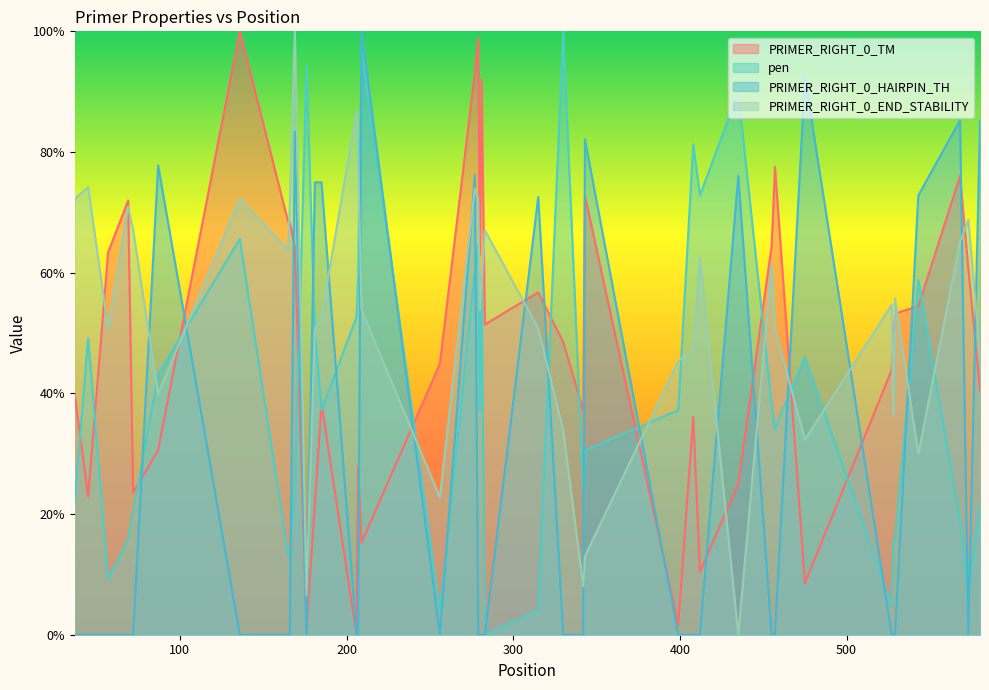

The value of PRIMER_RIGHT_0_END_STABILITY at 475 is 55.6. True or false?

False